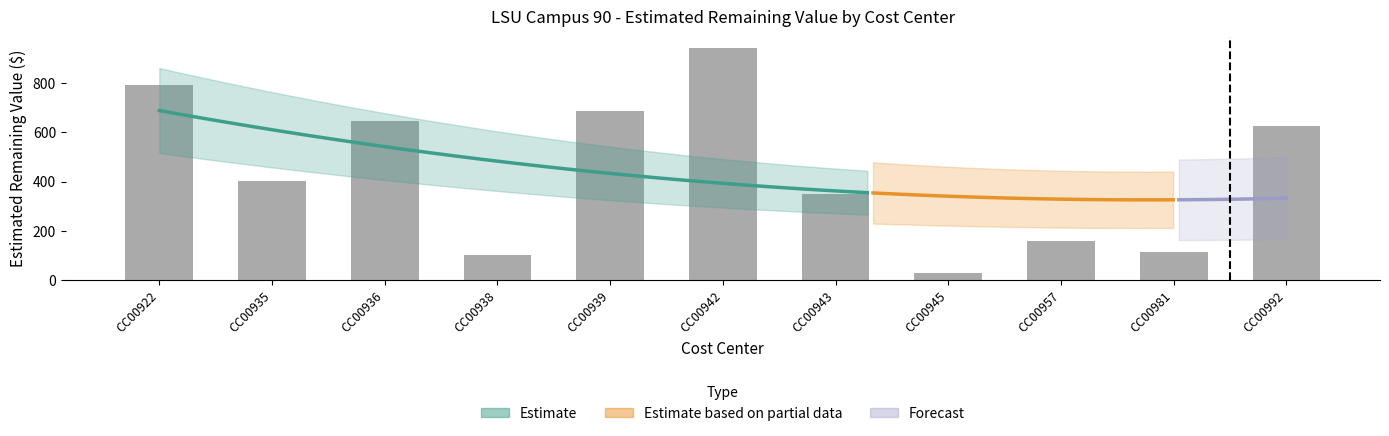

Reading right to left, transcribe all the data shown in this chart.

625.3	115.4	159.0	29.7	347.9	940.5	685.6	101.3	644.2	401.2	789.9